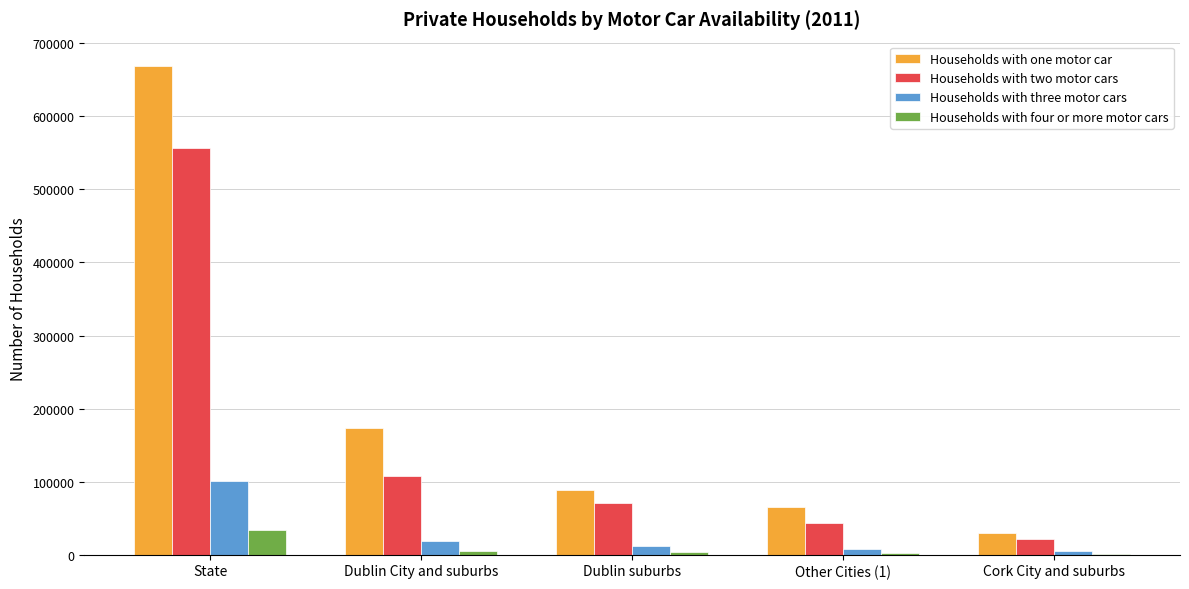

What is the sum of the Households with three motor cars values at Cork City and suburbs and Dublin City and suburbs?

22723